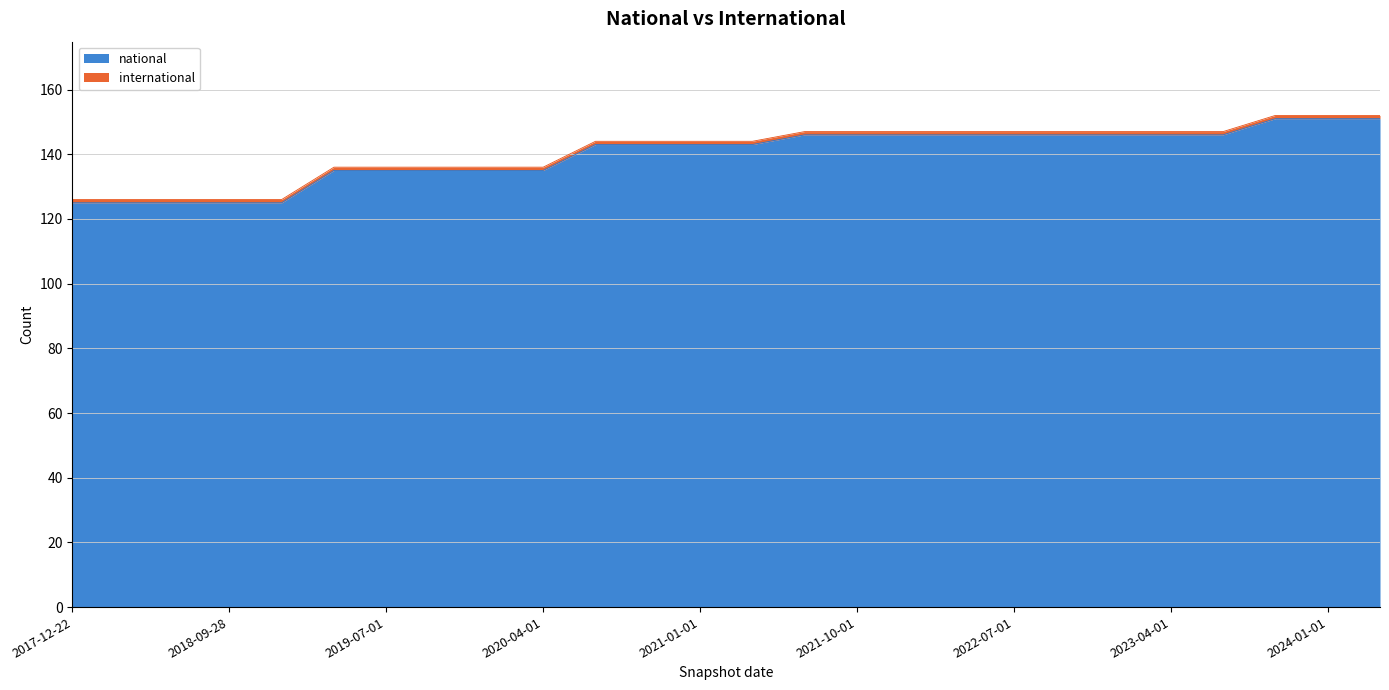

What is the smallest value displayed?

125